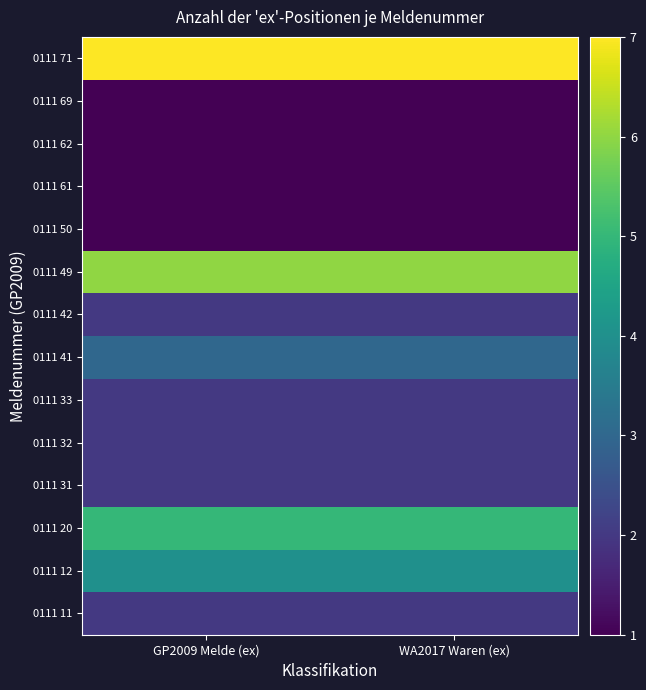

At GP2009 Melde (ex), list the series in order from largest to smallest.

0111 71, 0111 49, 0111 20, 0111 12, 0111 41, 0111 11, 0111 31, 0111 32, 0111 33, 0111 42, 0111 50, 0111 61, 0111 62, 0111 69